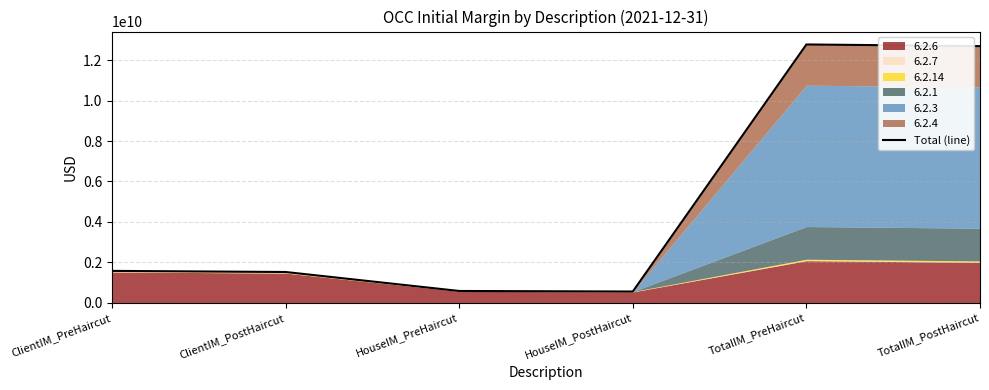

How many values exceed 1572325588?

2